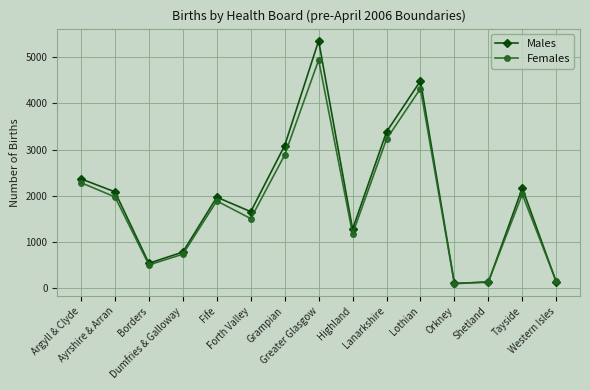

What is the value of the Females point at the 6th from the left?

1504